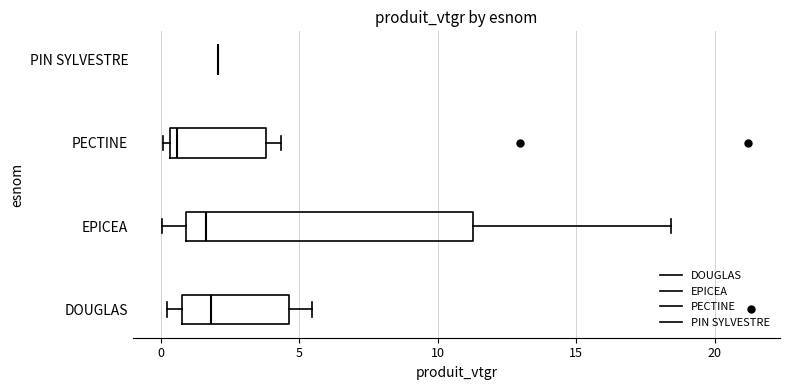

Reading bottom to top, transcribe this box plot: for each box, give where its median line is, the range the box spans, and where its two whiskers end, as read against the x-axis. The values are not printed on the chart, so give them approximately, as read against the axis.

DOUGLAS: median 2.0, box 1.0 to 4.5, whiskers 0.0 to 5.5
EPICEA: median 1.5, box 1.0 to 11.5, whiskers 0.0 to 18.5
PECTINE: median 0.5 (just right of the box's left edge), box 0.5 to 4.0, whiskers 0.0 to 4.5
PIN SYLVESTRE: box collapsed to a line at 2.0, whiskers 2.0 to 2.0